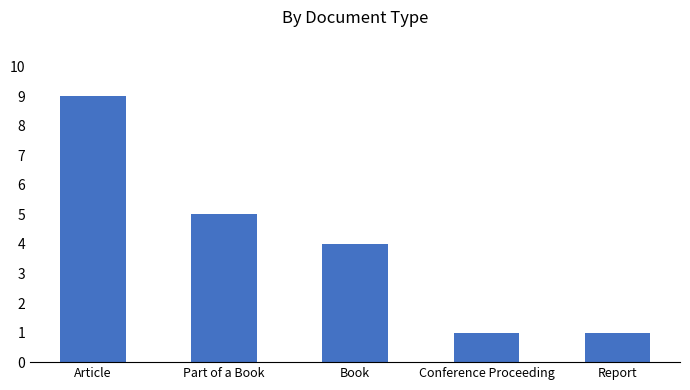

What is the label of the 5th bar from the left?

Report